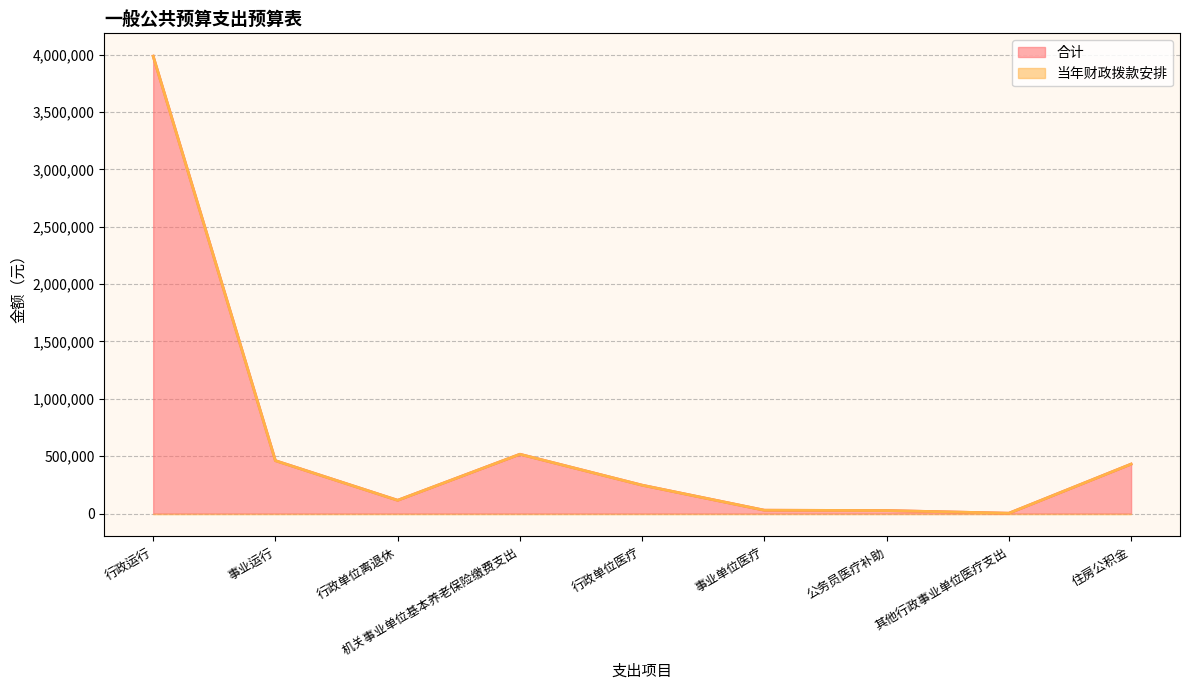

How many lines are shown in the chart?

2